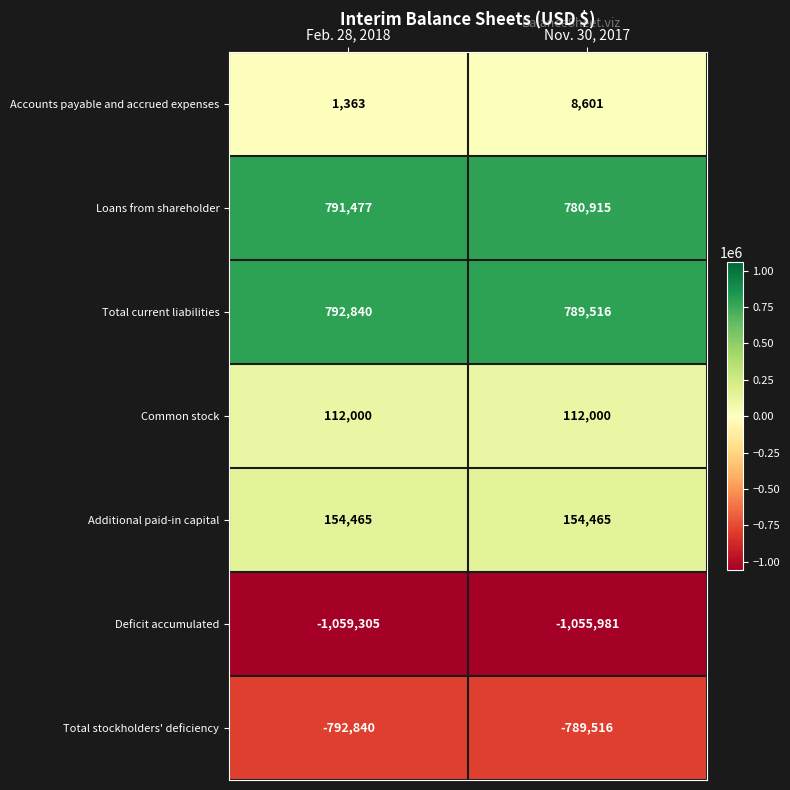

At Nov. 30, 2017, list the series in order from smallest to largest.

Deficit accumulated, Total stockholders' deficiency, Accounts payable and accrued expenses, Common stock, Additional paid-in capital, Loans from shareholder, Total current liabilities